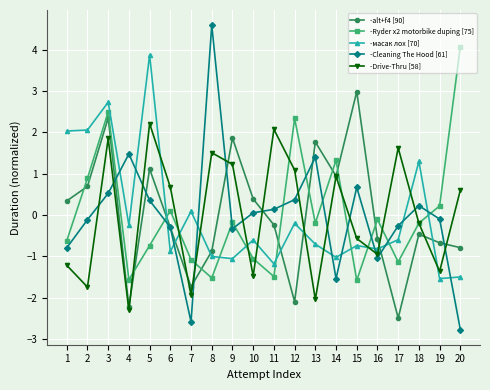

Which series changed the most between 2 and 18?

-Drive-Thru [58]